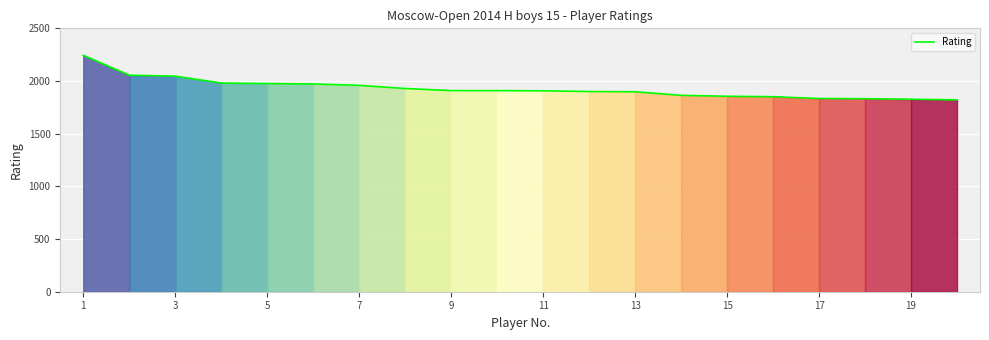

What is the minimum value shown in the chart?

1821